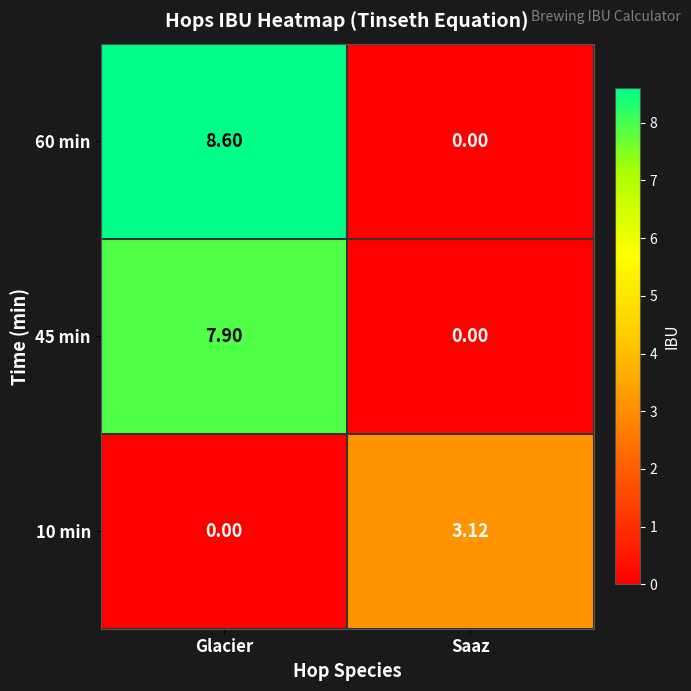

At which category is the sum across all series the highest?

Glacier